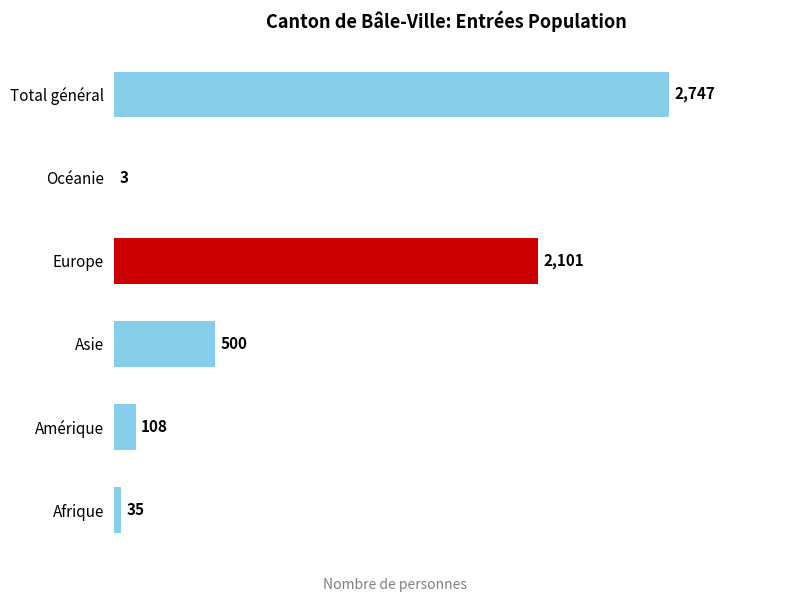

At which label is the value closest to 1375?

Europe